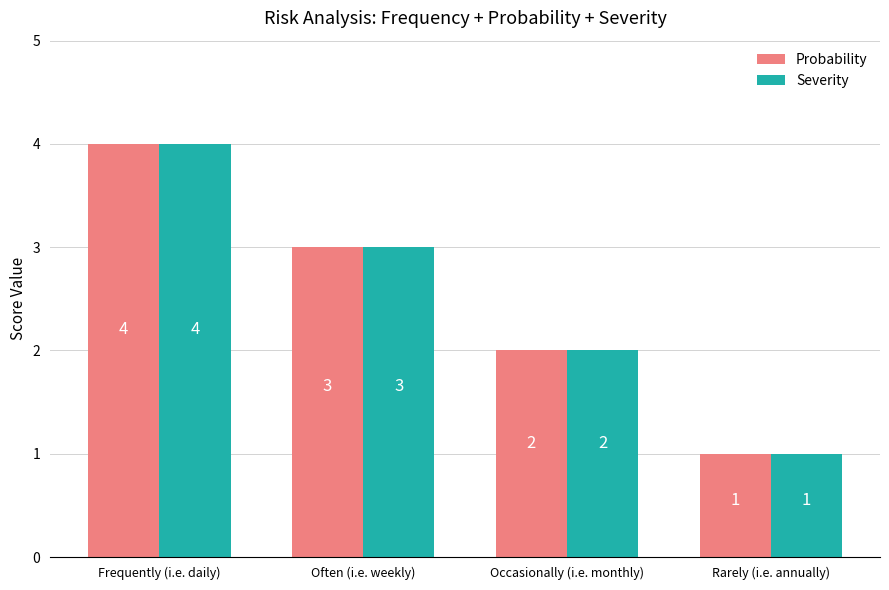

What is the difference between the maximum and minimum values in the Severity series?

3